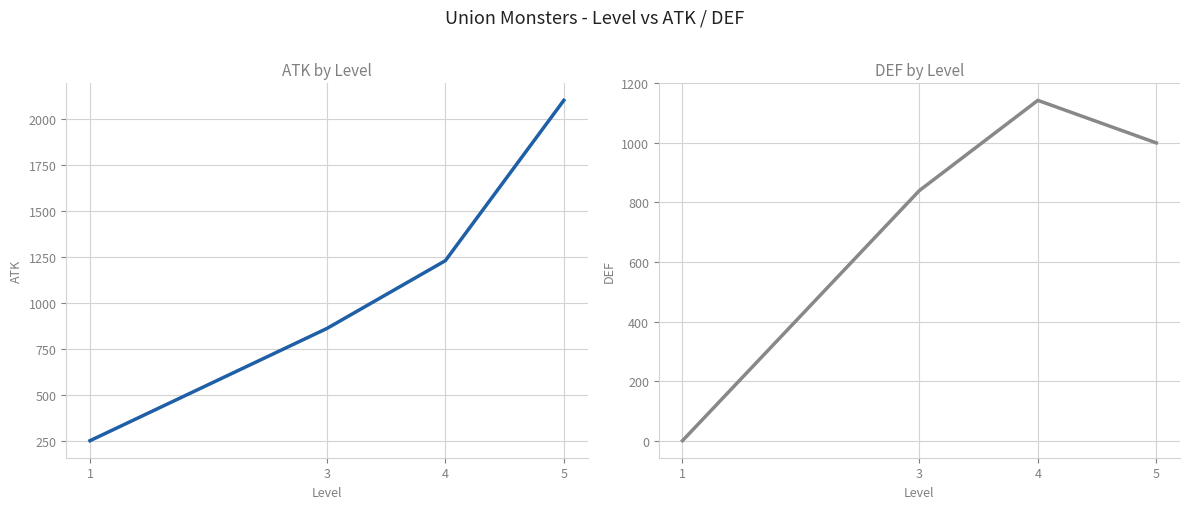

At how many categories does at least one series exceed 65?

4